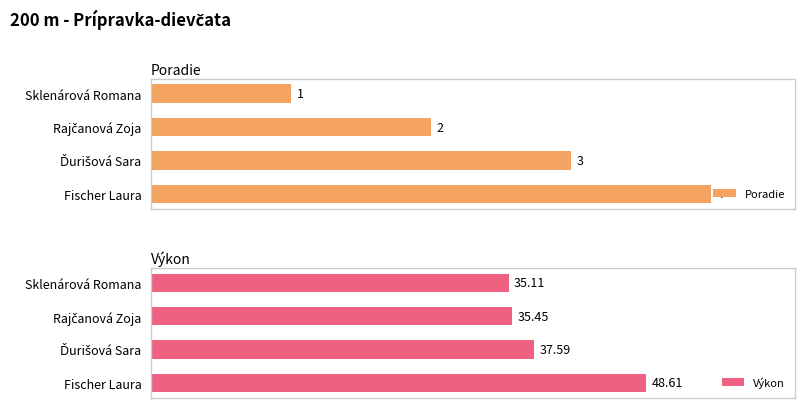

The value of Poradie at Rajčanová Zoja is 2.0. True or false?

True